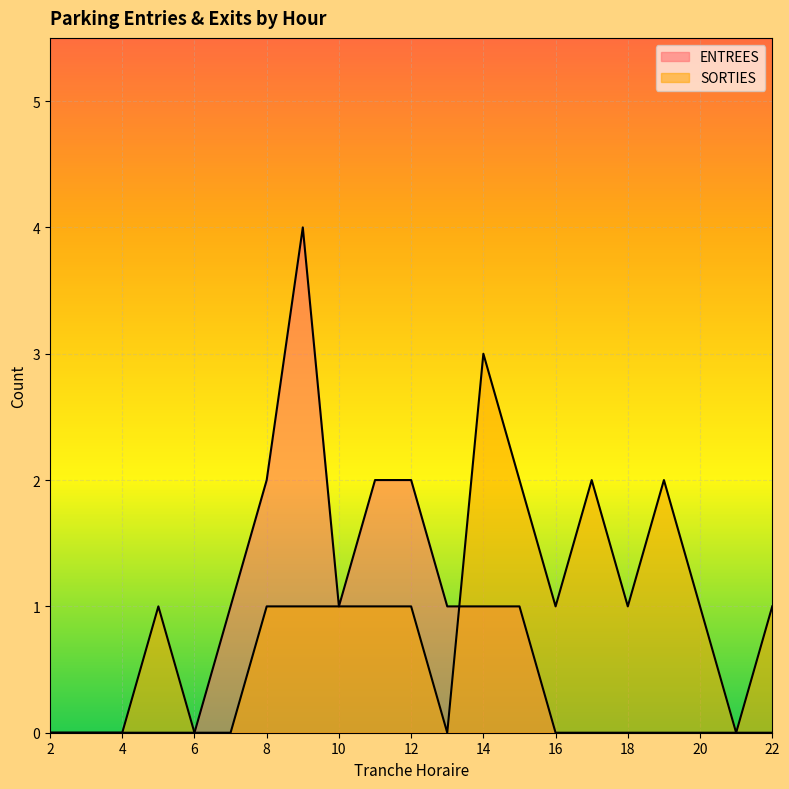

At which category does ENTREES reach its first local valley?

10